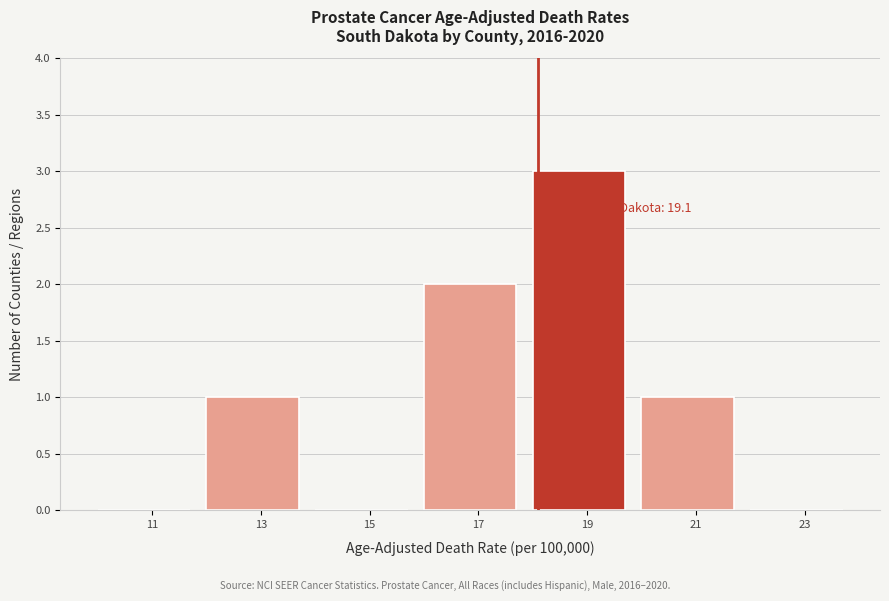

Reading left to right, extract all data points from this chart.

11=0	13=1	15=0	17=2	19=3	21=1	23=0